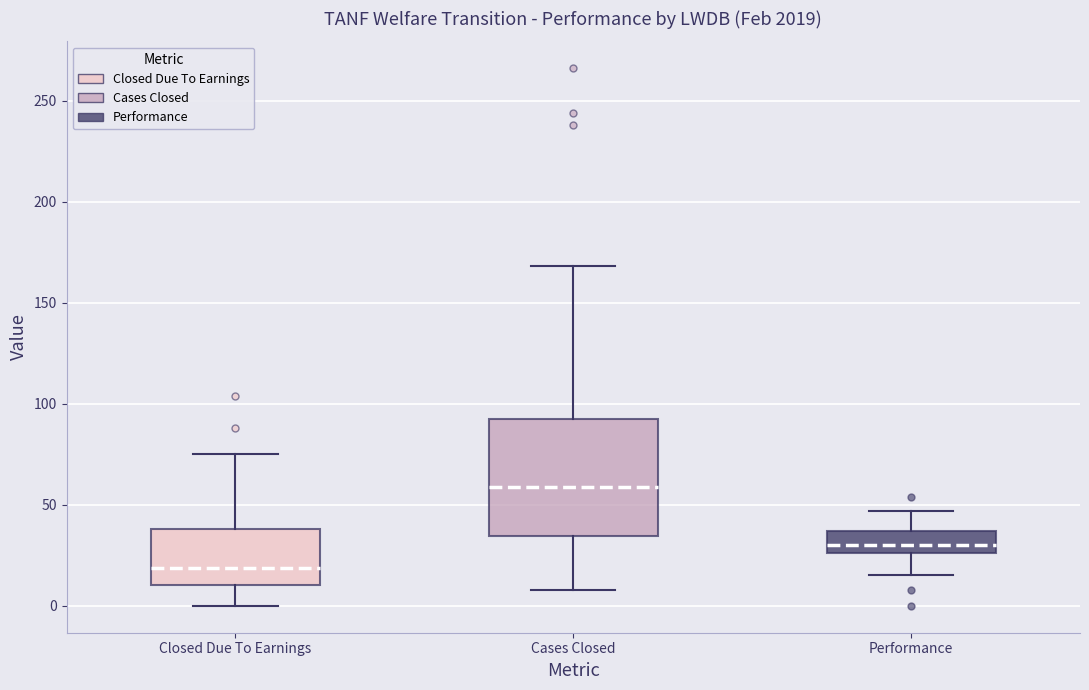

Reading left to right, transcribe this box plot: for each box, give where its median line is, the range the box spans, and where its two whiskers end, as read against the y-axis. The values are not printed on the chart, so give them approximately, as read against the axis.

Closed Due To Earnings: median 20, box 10 to 40, whiskers 0 to 75
Cases Closed: median 60, box 35 to 90, whiskers 10 to 170
Performance: median 30, box 25 to 35, whiskers 15 to 45